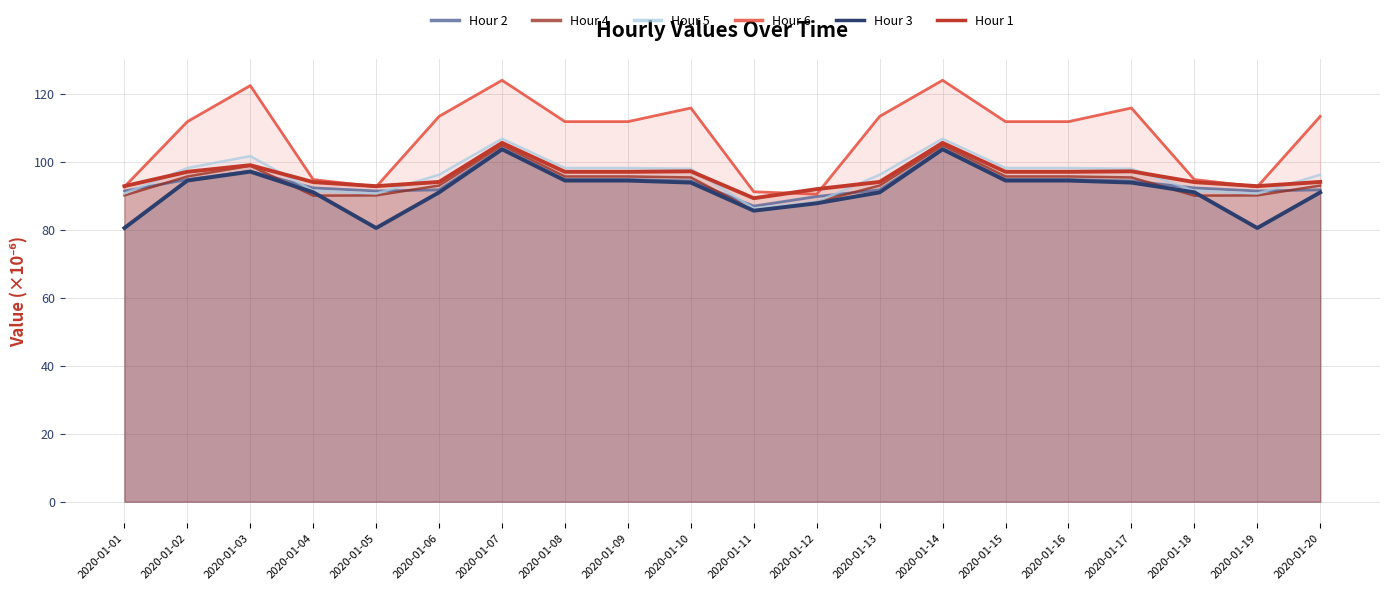

Is the value of Hour 4 at 2020-01-06 greater than the value of Hour 2 at 2020-01-07?

No